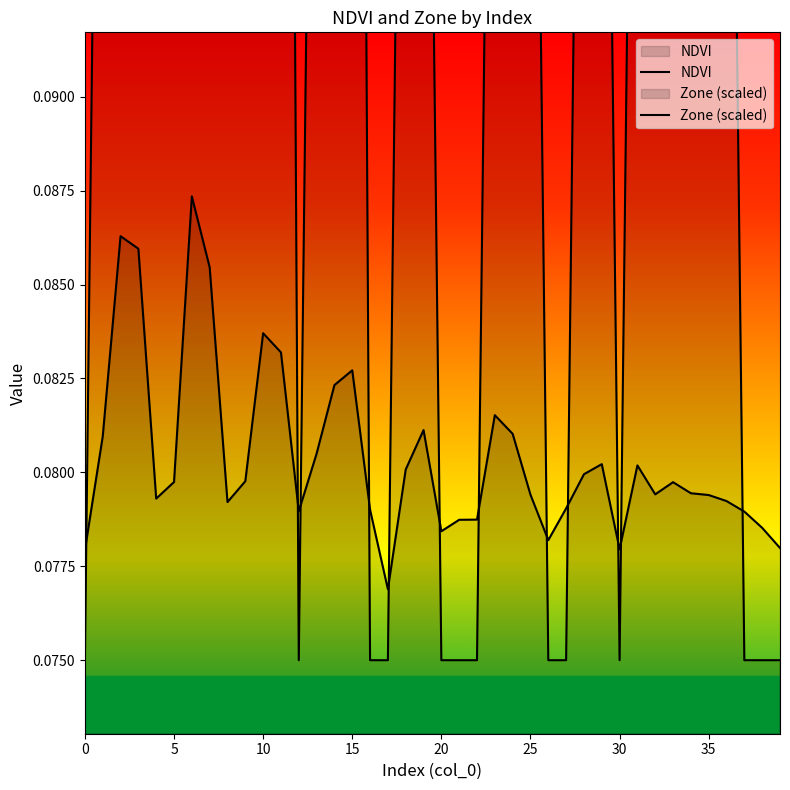

Rank the series by their average value, from highest to lowest.

Zone (scaled), NDVI